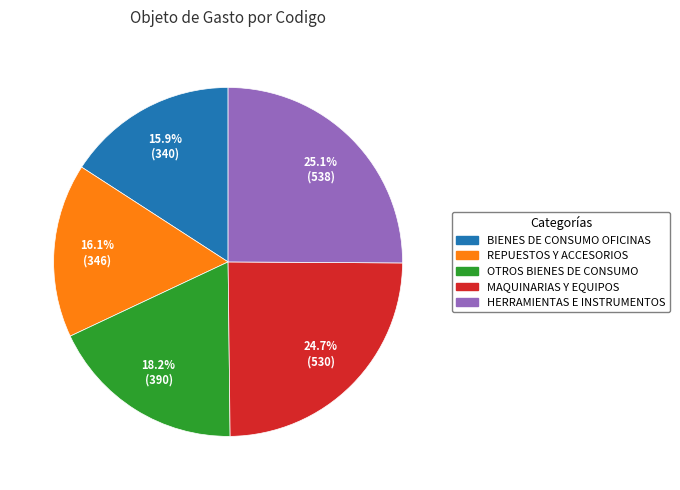

Does OTROS BIENES DE CONSUMO represent more than half of the total?

No